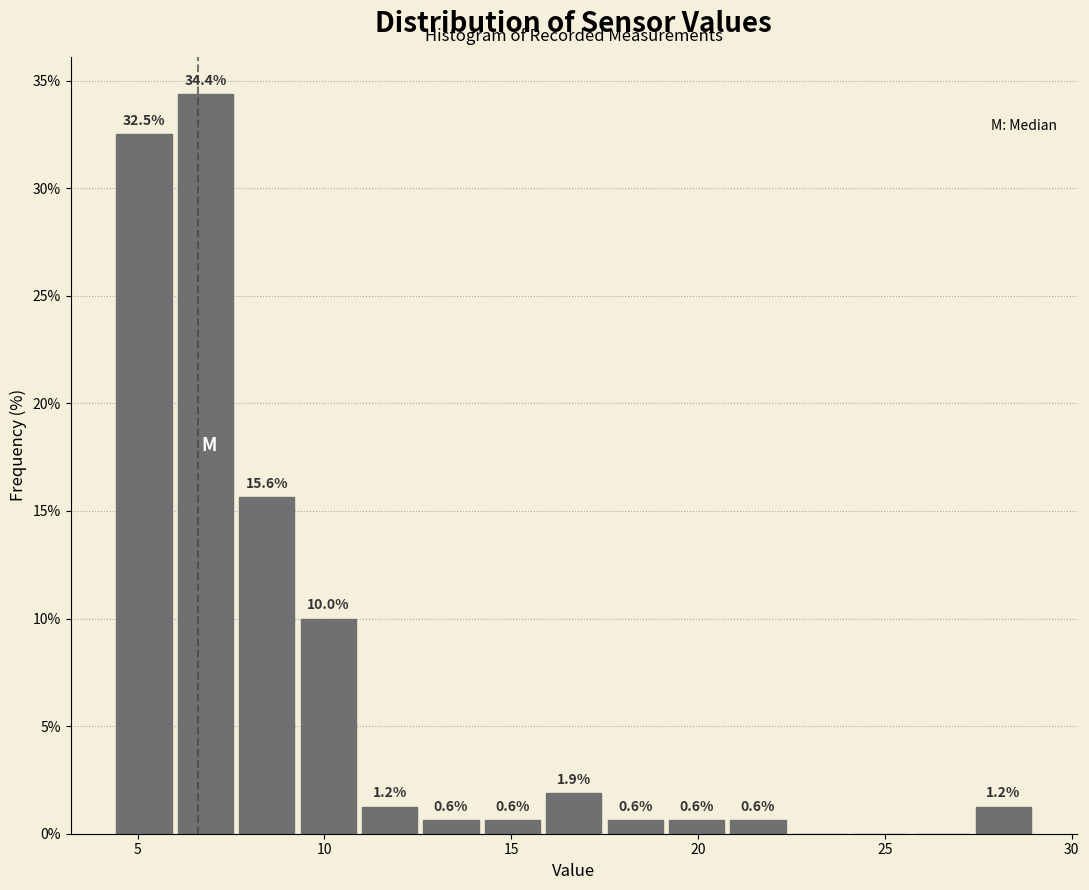

Read against the x-axis, roughly where is the centre of the tallest bar?

7.0